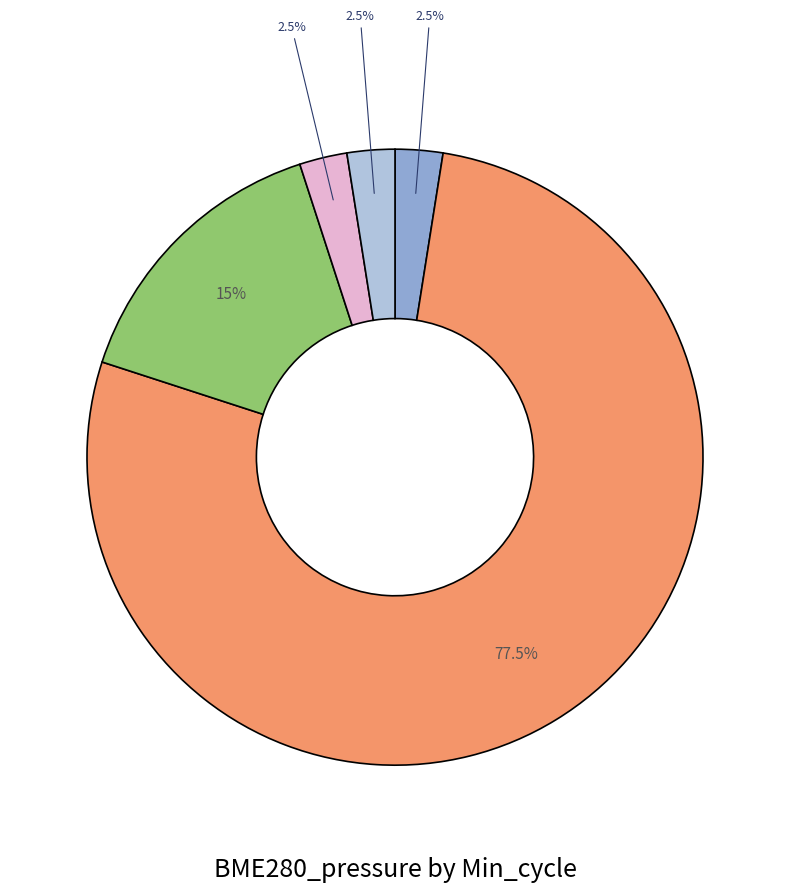

Does any single category account for the majority?

Yes